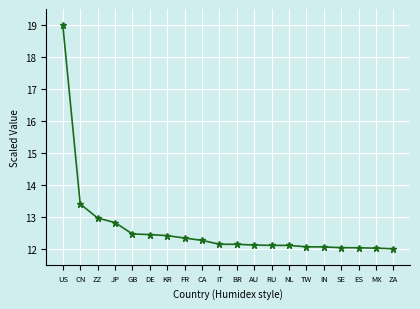

At which label is the value closest to 15?

CN